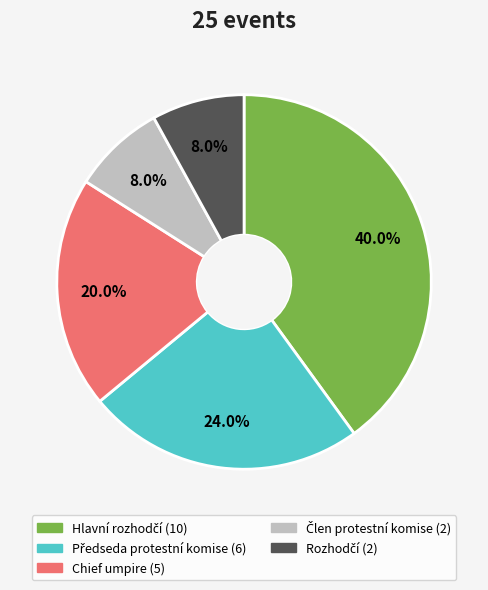

Does any single category account for the majority?

No